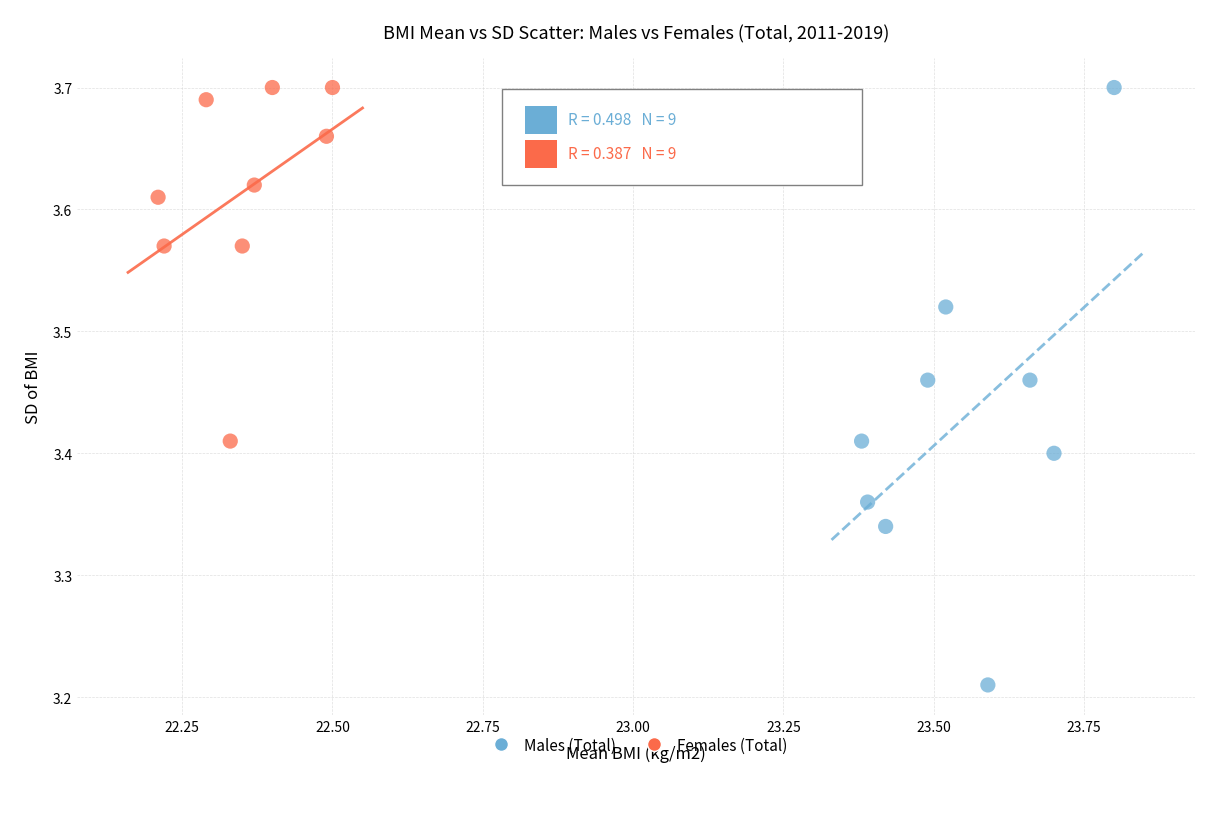

Which series contains the lowest Y value?

Males (Total)